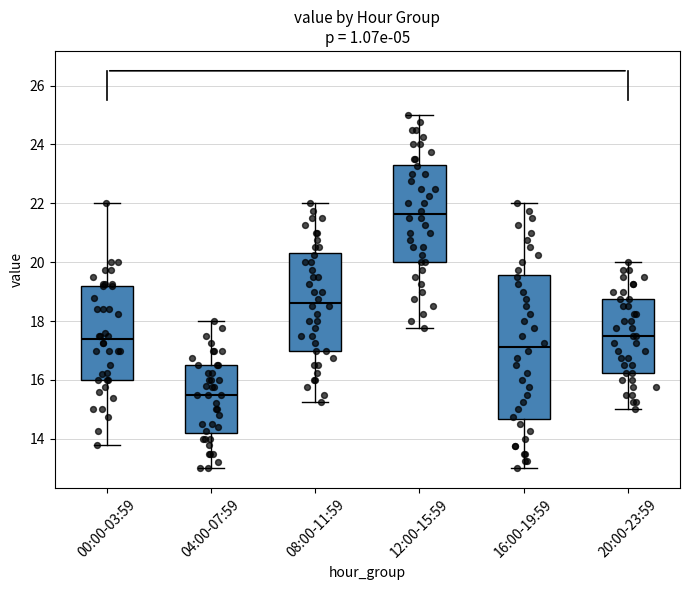

Reading left to right, read every box against the y-axis: the position of its median line, the range the box covers, and the ends of its whiskers. The values are not printed on the chart, so give them approximately, as read against the axis.

00:00-03:59: median 17.4, box 16.0 to 19.2, whiskers 13.8 to 22.0
04:00-07:59: median 15.6, box 14.2 to 16.6, whiskers 13.0 to 18.0
08:00-11:59: median 18.6, box 17.0 to 20.4, whiskers 15.2 to 22.0
12:00-15:59: median 21.6, box 20.0 to 23.4, whiskers 17.8 to 25.0
16:00-19:59: median 17.2, box 14.6 to 19.6, whiskers 13.0 to 22.0
20:00-23:59: median 17.6, box 16.2 to 18.8, whiskers 15.0 to 20.0